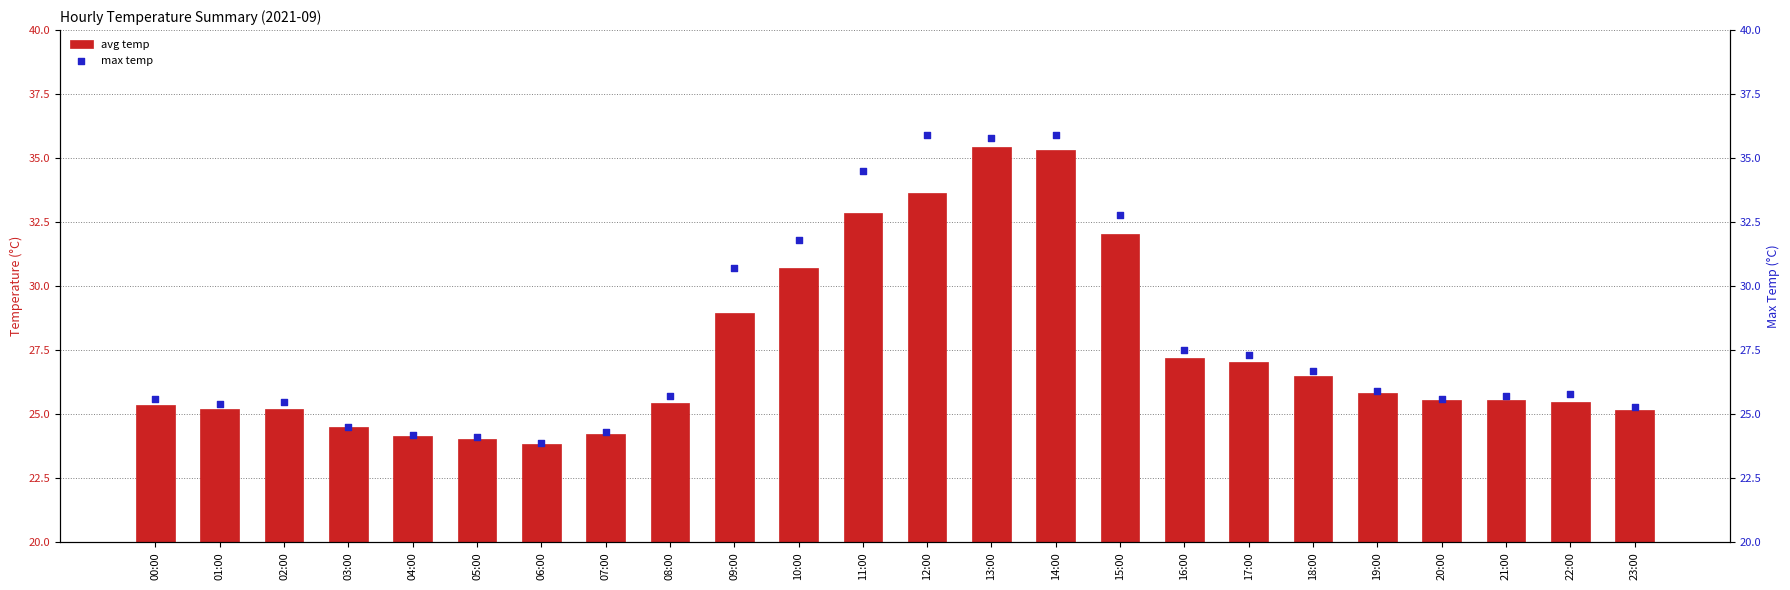

Which series has the largest Y range (max minus min)?

max temp